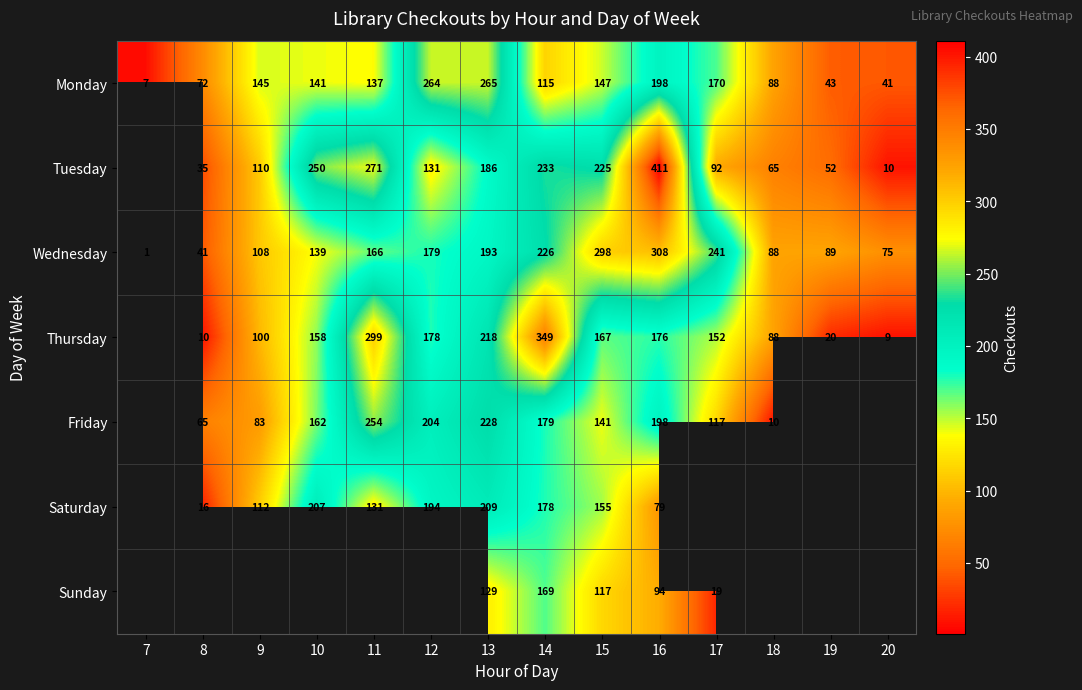

The value of Tuesday at 11 is 107. True or false?

False